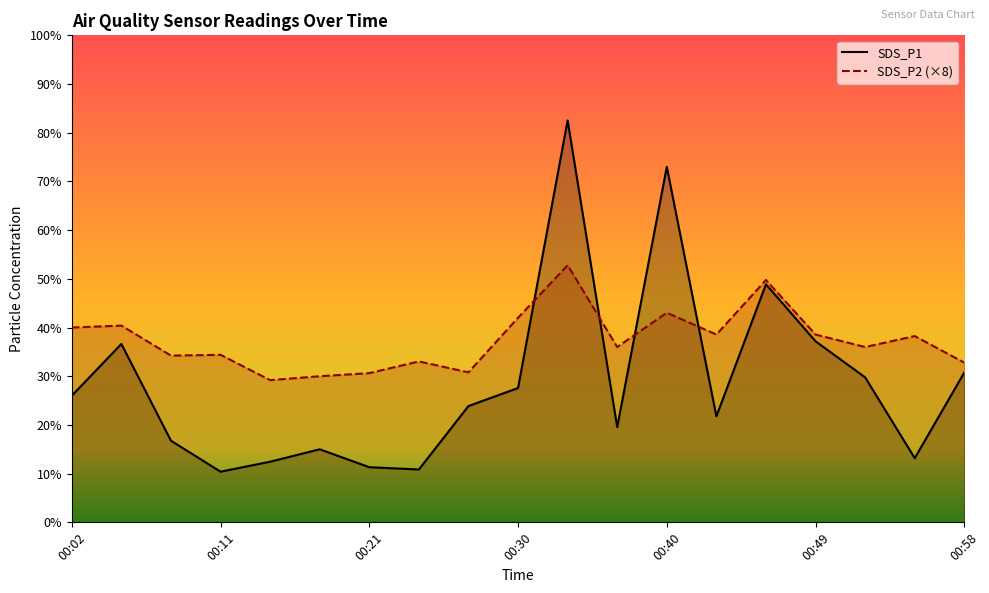

Where do SDS_P1 and SDS_P2 first cross each other?

00:30 and 00:33